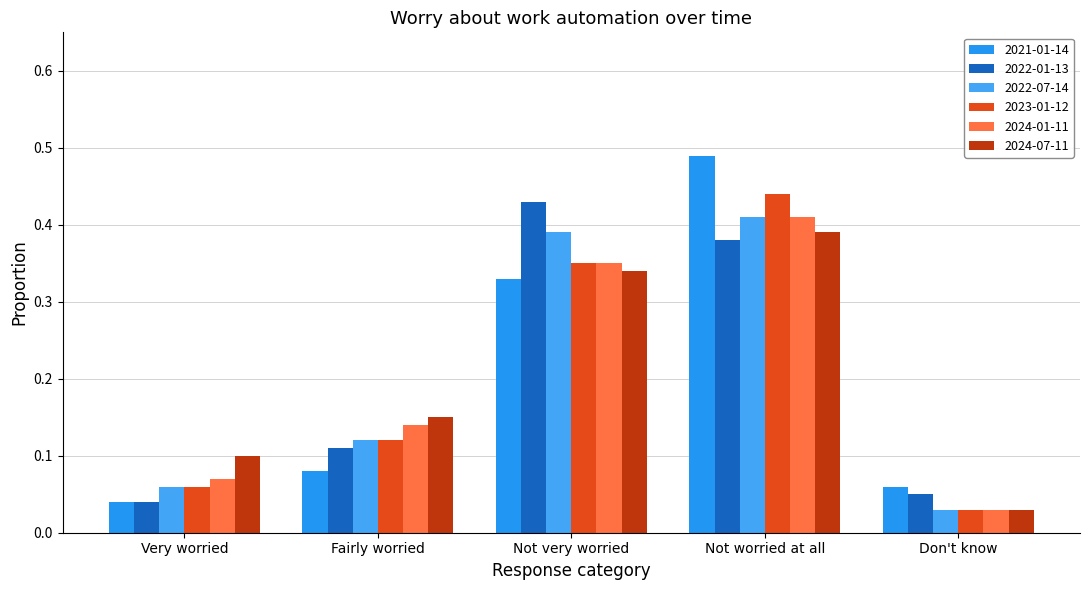

Reading left to right, transcribe all the data shown in this chart.

2021-01-14: 0.0	0.1	0.3	0.5	0.1
2022-01-13: 0.0	0.1	0.4	0.4	0.1
2022-07-14: 0.1	0.1	0.4	0.4	0.0
2023-01-12: 0.1	0.1	0.3	0.4	0.0
2024-01-11: 0.1	0.1	0.3	0.4	0.0
2024-07-11: 0.1	0.1	0.3	0.4	0.0